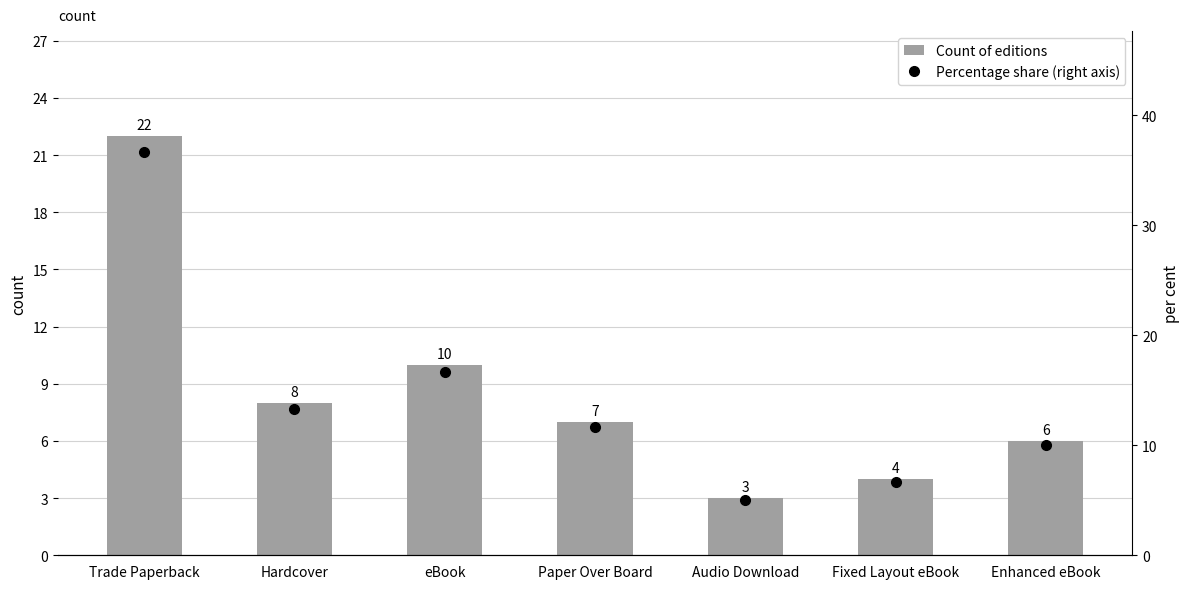

What is the difference between the maximum and minimum values in the Count of editions series?

19